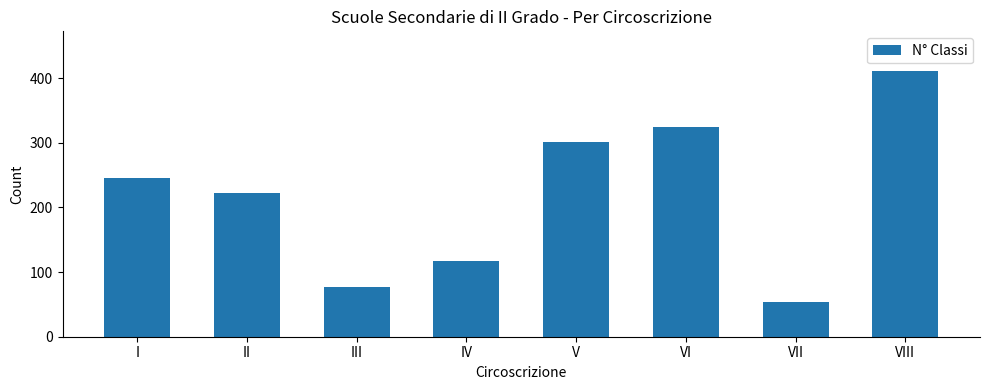

Reading left to right, list all the values displayed in this chart.

I=246	II=223	III=77	IV=117	V=301	VI=324	VII=54	VIII=411